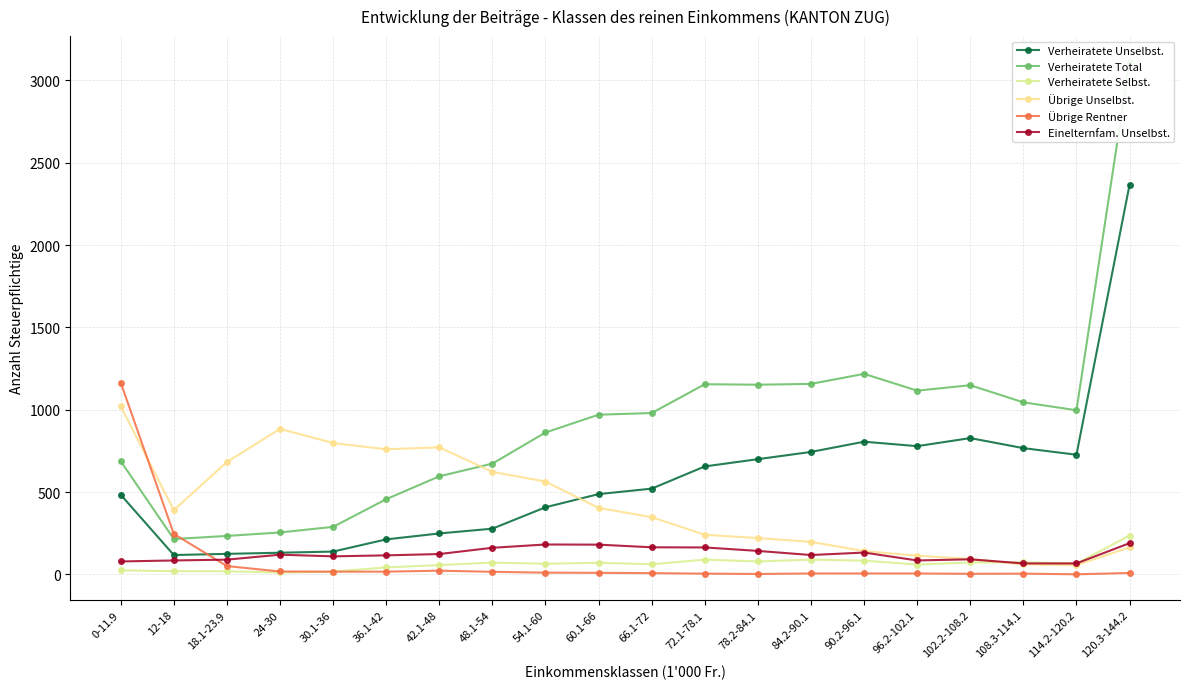

What position from the right is 30.1-36?

16